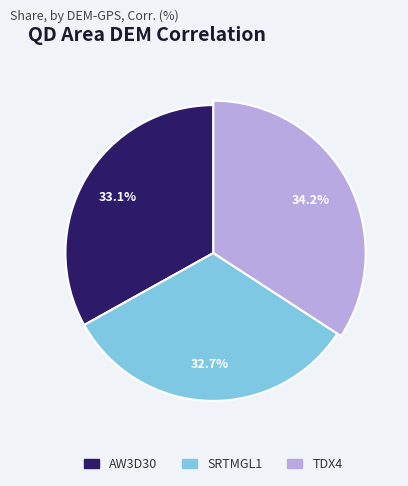

Between TDX4 and AW3D30, which is larger?

TDX4